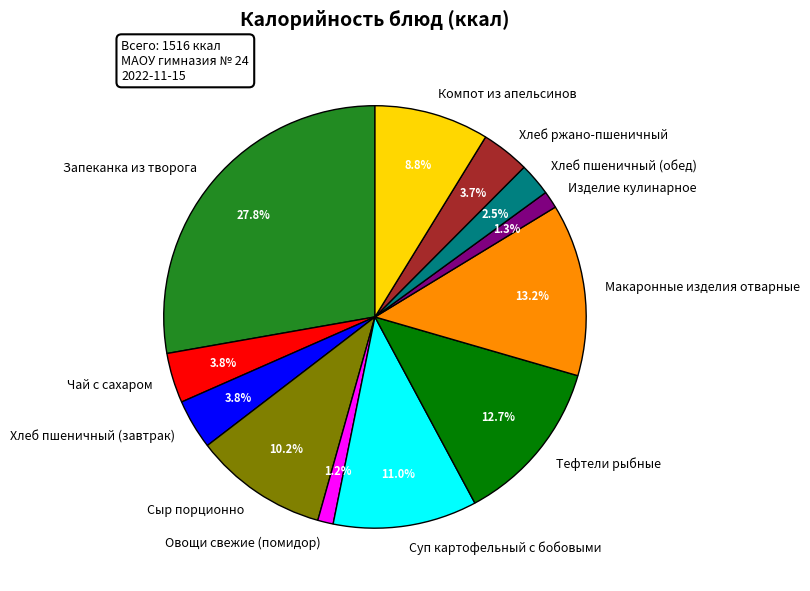

Which has a higher value, Сыр порционно or Компот из апельсинов?

Сыр порционно